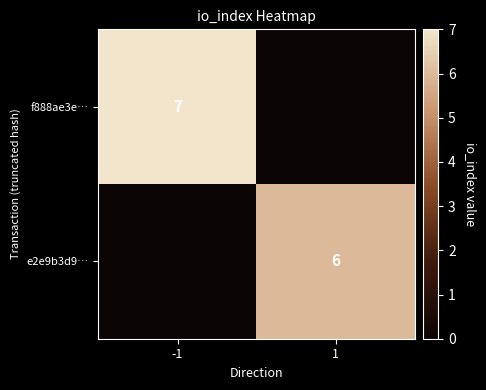

Is it true that f888ae3e… equals 7 at -1?

True